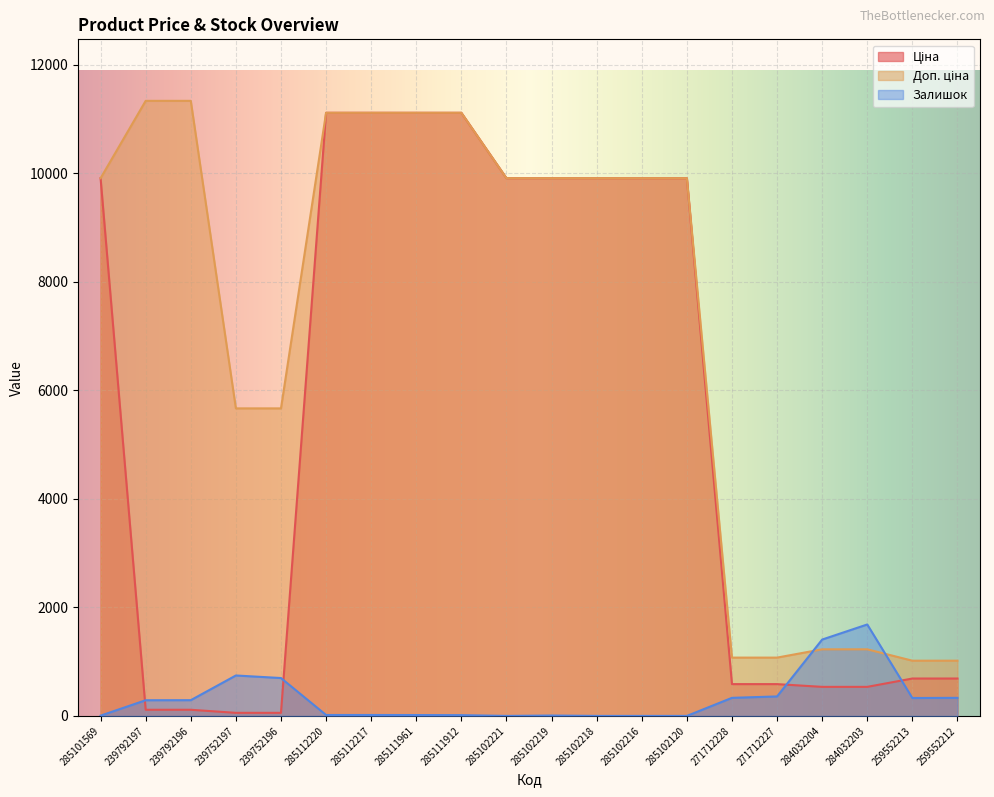

True or false: Ціна and Доп. ціна cross at least once.

False